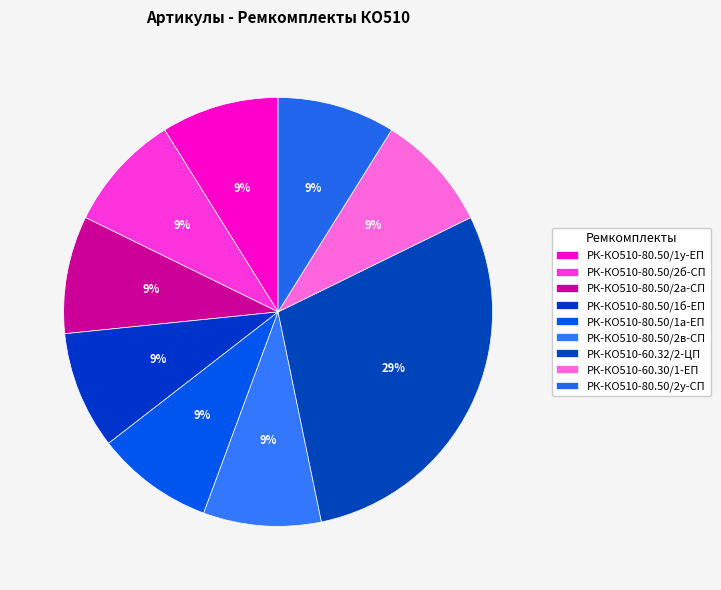

Is there a majority slice in this chart?

No